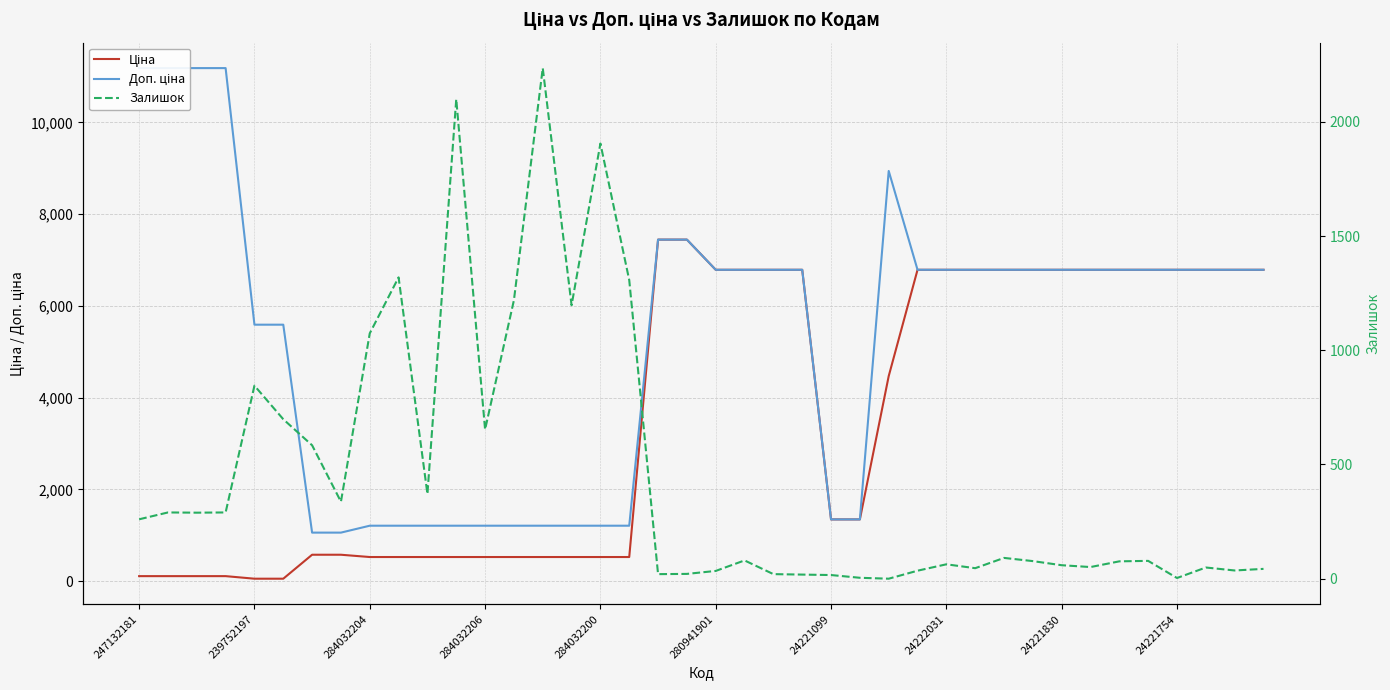

Where does the Доп. ціна series first go above 6787?

247132181